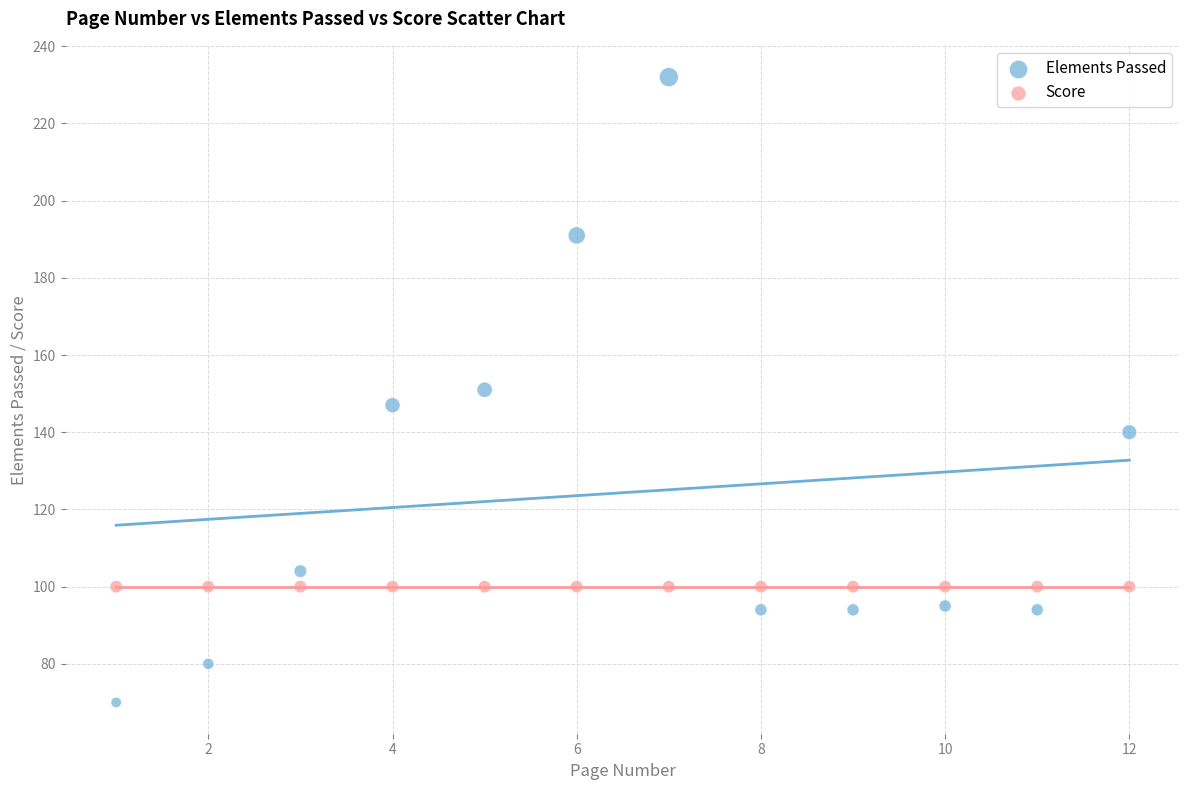

Which series contains the highest Y value?

Elements Passed